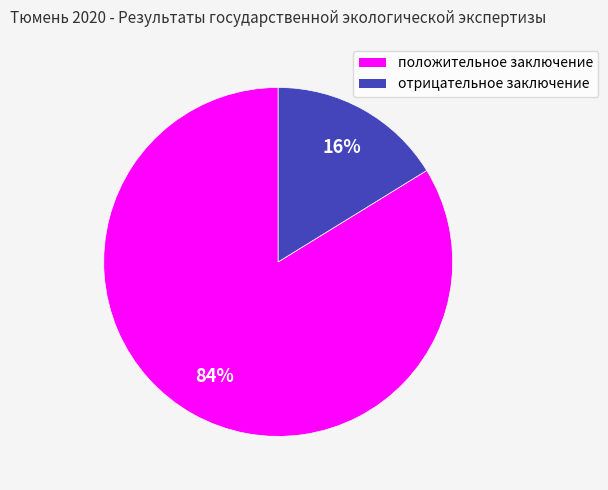

Is it true that отрицательное заключение is 29% of the pie?

False